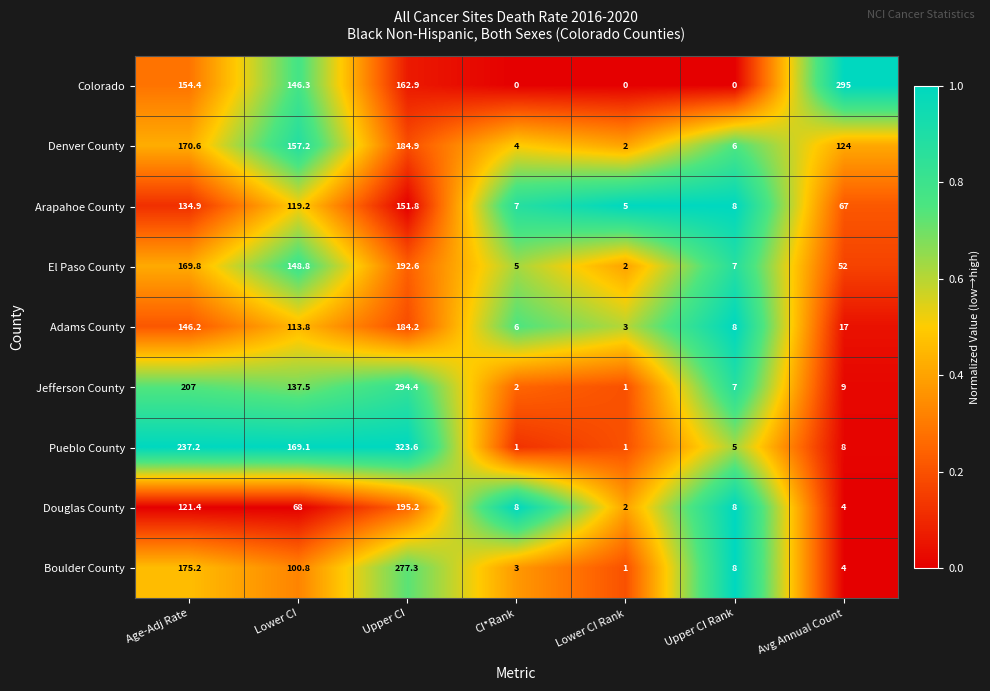

At which category is the sum across all series the highest?

Upper CI